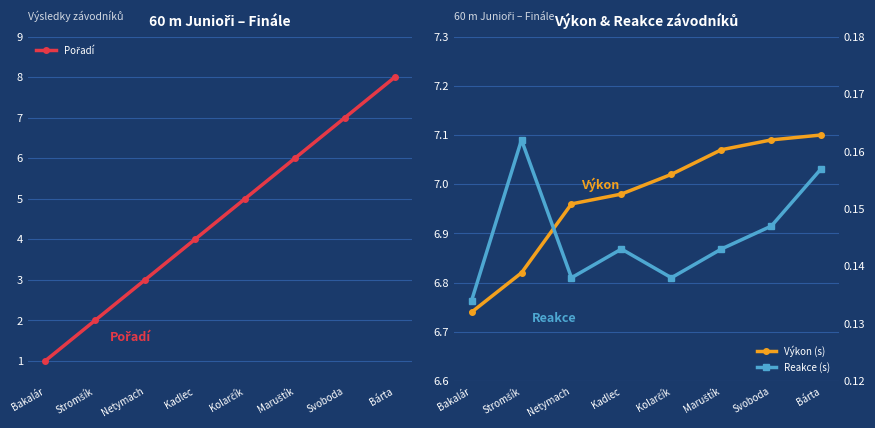

True or false: Reakce (s) has a value of 0.2 at Kadlec.

False